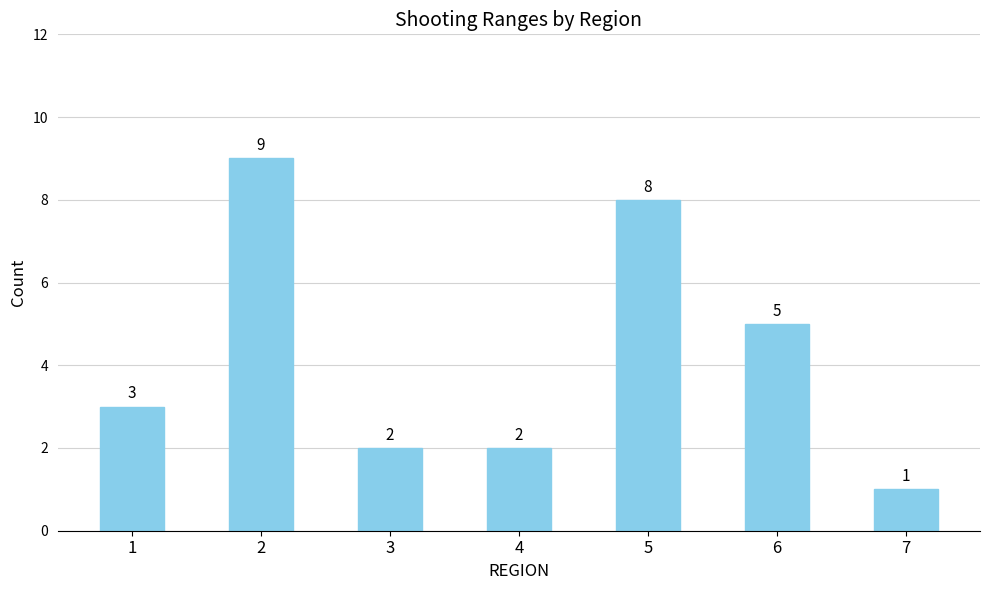

What is the approximate value at 1?

3